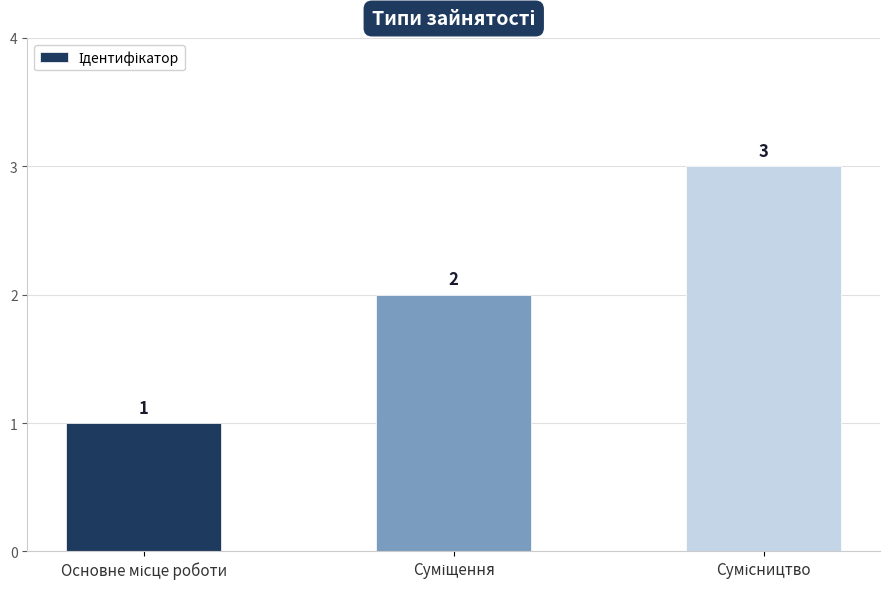

What is the sum of all values?

6